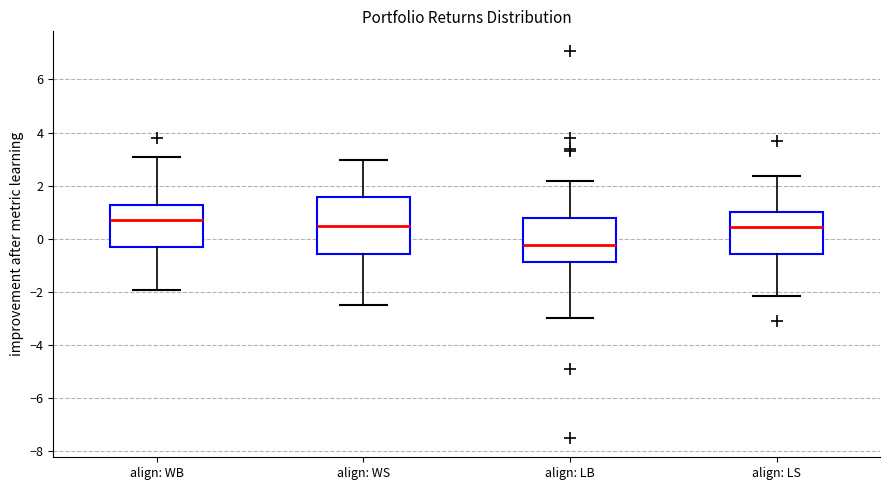

Reading left to right, transcribe this box plot: for each box, give where its median line is, the range the box spans, and where its two whiskers end, as read against the y-axis. The values are not printed on the chart, so give them approximately, as read against the axis.

align: WB: median 0.8, box -0.2 to 1.2, whiskers -2.0 to 3.0
align: WS: median 0.4, box -0.6 to 1.6, whiskers -2.4 to 3.0
align: LB: median -0.2, box -0.8 to 0.8, whiskers -3.0 to 2.2
align: LS: median 0.4, box -0.6 to 1.0, whiskers -2.2 to 2.4